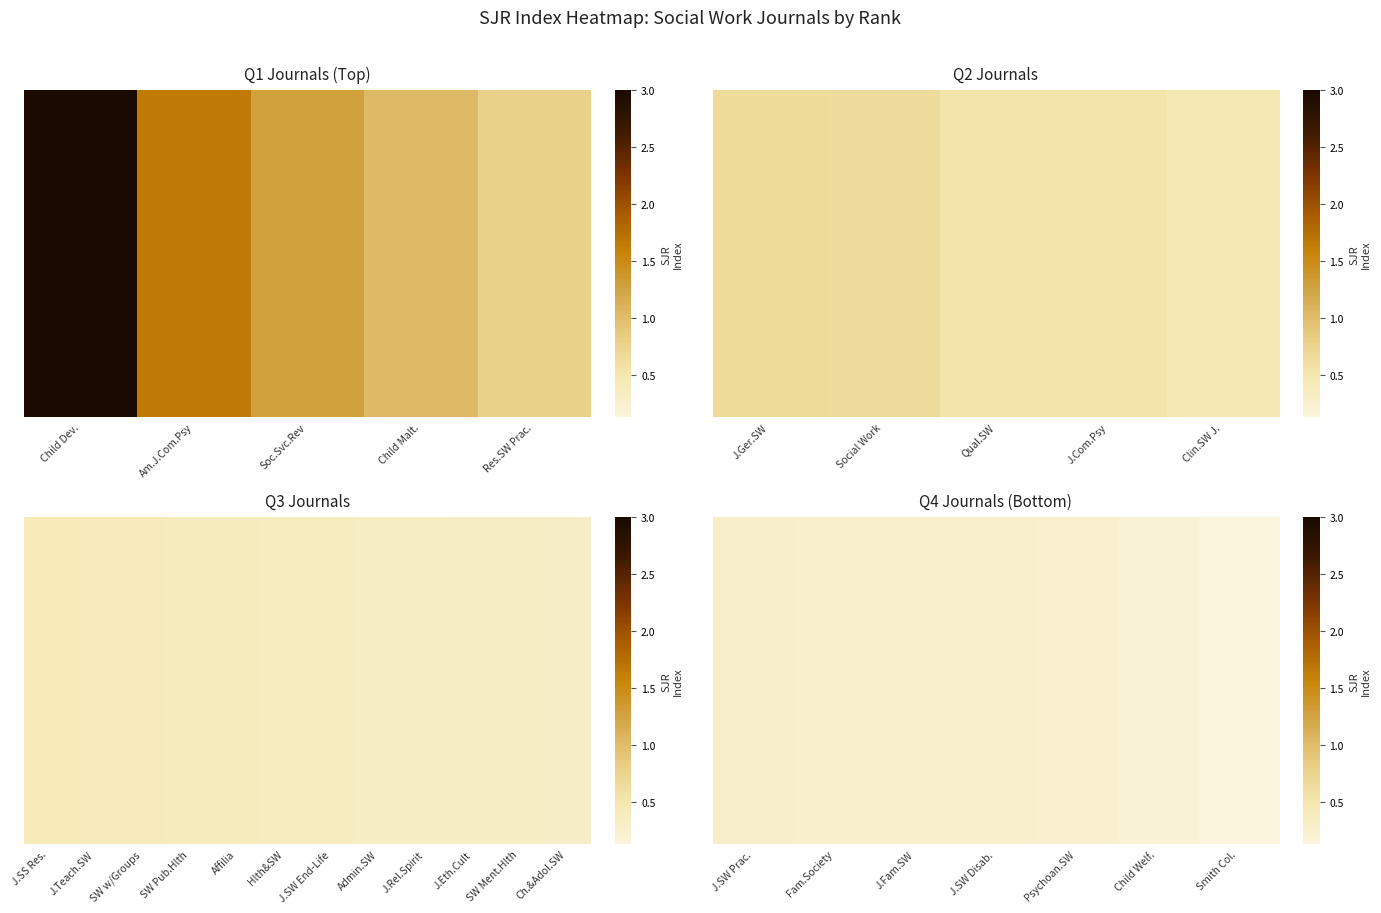

Which has a higher value, J.SW Disab. or Psychoan.SW?

J.SW Disab.